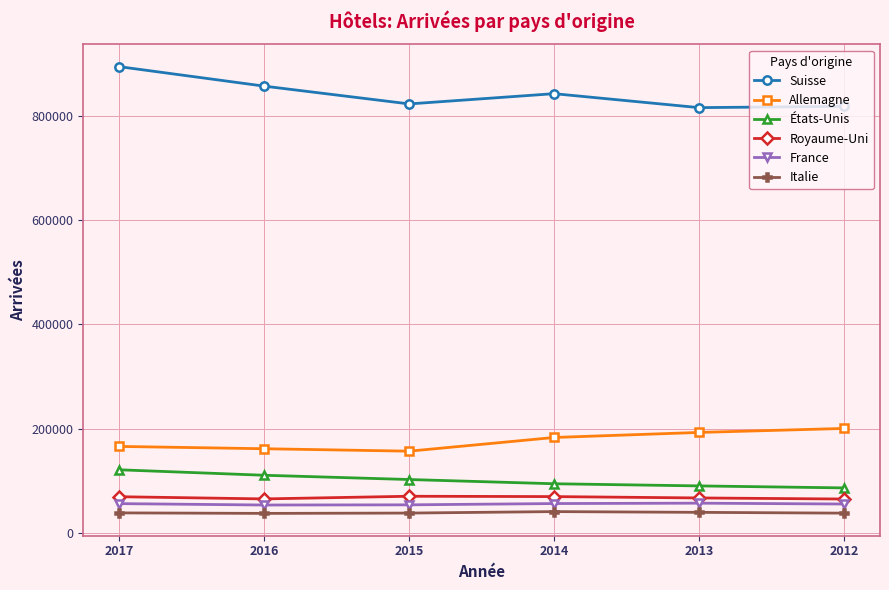

What is the value of the Allemagne point at the 6th from the left?

200523